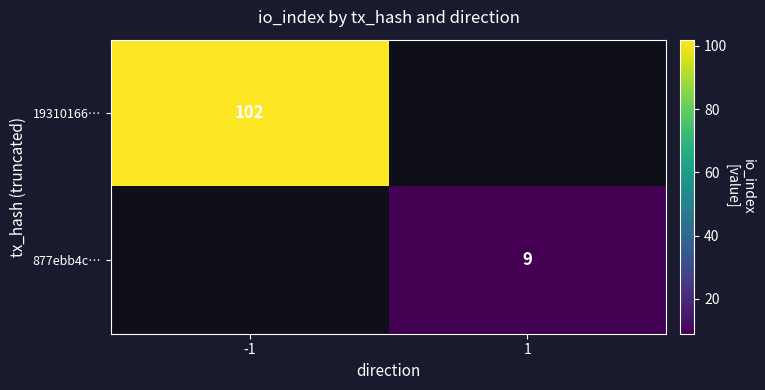

The value of 877ebb4c… at 1 is 13. True or false?

False